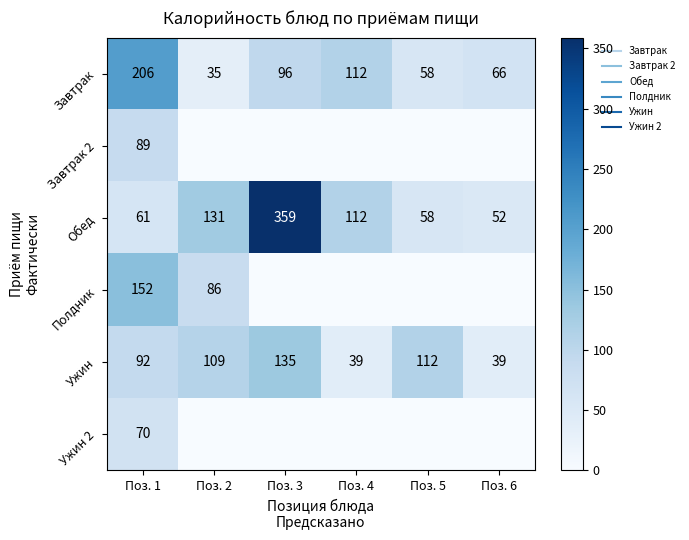

At how many categories does at least one series exceed 319?

1